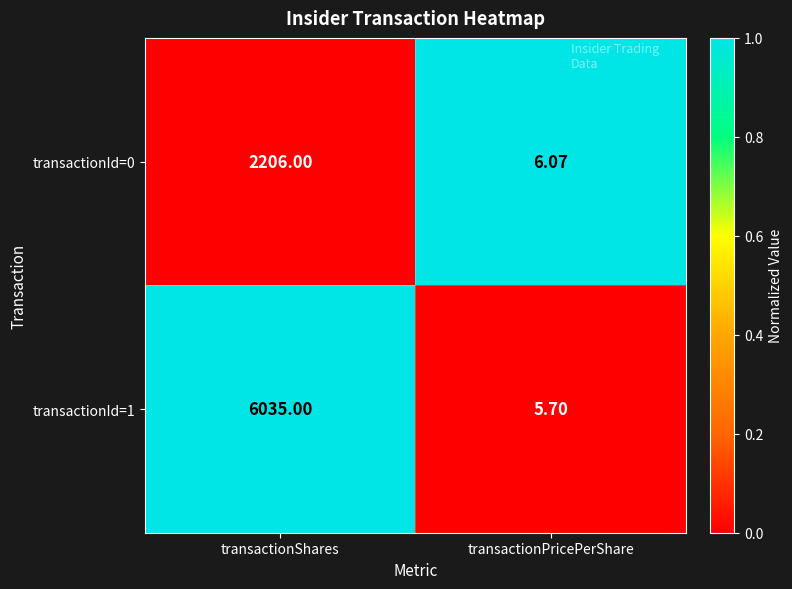

What is the greatest value displayed?

6035.0